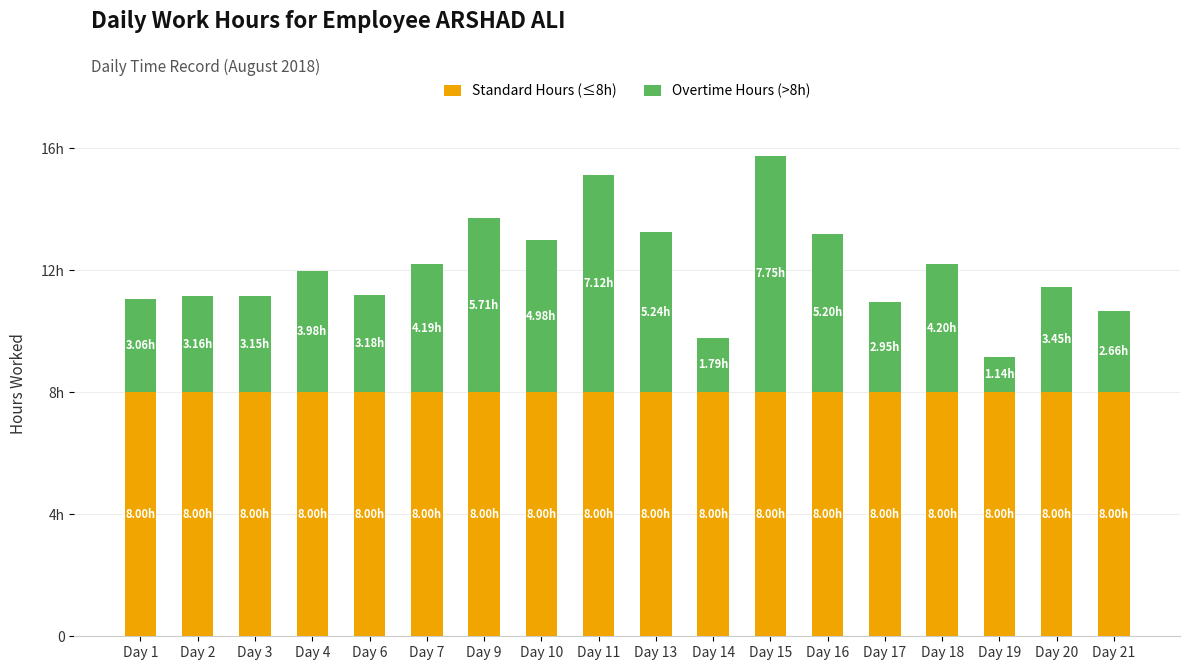

At which category is the sum across all series the highest?

Day 15